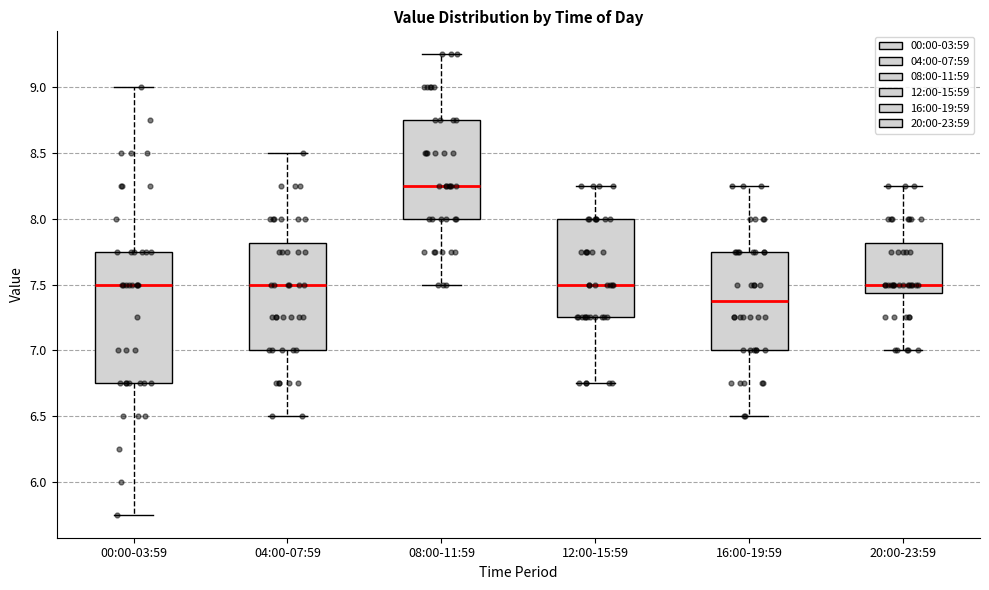

Reading left to right, transcribe this box plot: for each box, give where its median line is, the range the box spans, and where its two whiskers end, as read against the y-axis. The values are not printed on the chart, so give them approximately, as read against the axis.

00:00-03:59: median 7.50, box 6.75 to 7.75, whiskers 5.75 to 9.00
04:00-07:59: median 7.50, box 7.00 to 7.80, whiskers 6.50 to 8.50
08:00-11:59: median 8.25, box 8.00 to 8.75, whiskers 7.50 to 9.25
12:00-15:59: median 7.50, box 7.25 to 8.00, whiskers 6.75 to 8.25
16:00-19:59: median 7.40, box 7.00 to 7.75, whiskers 6.50 to 8.25
20:00-23:59: median 7.50, box 7.45 to 7.80, whiskers 7.00 to 8.25